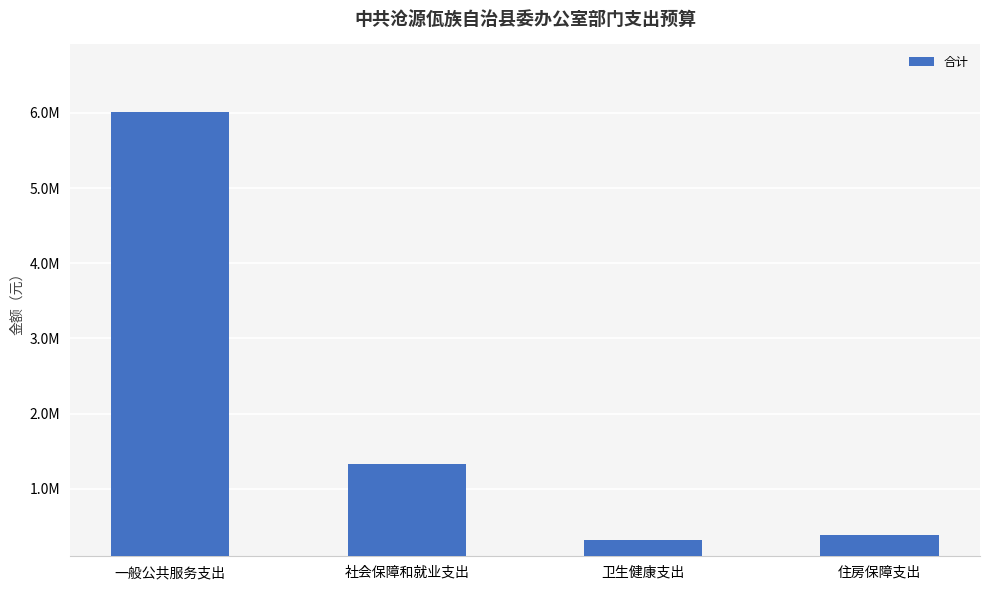

What is the sum of the values at 社会保障和就业支出 and 一般公共服务支出?

7334537.1